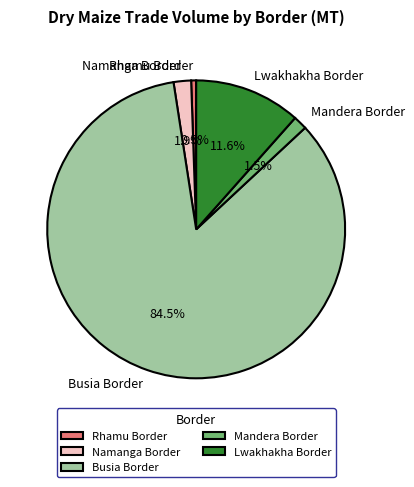

Which category has the smallest portion of the pie?

Rhamu Border